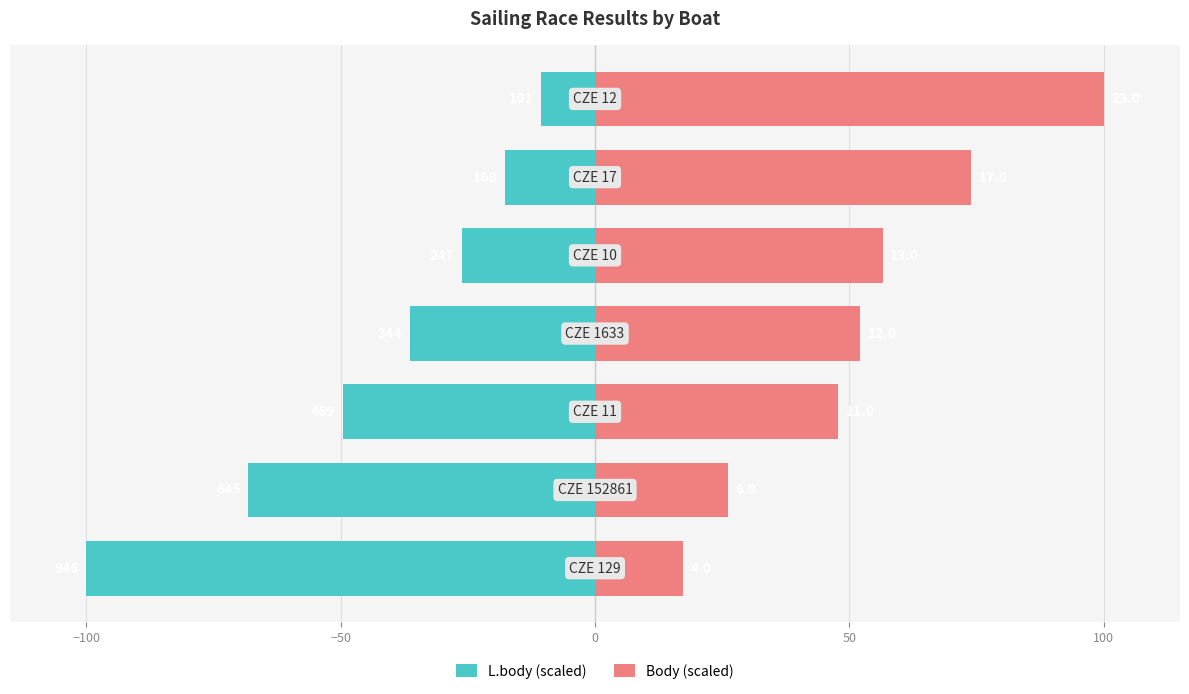

Rank the series by their maximum value, from lowest to highest.

L.body (scaled), Body (scaled)